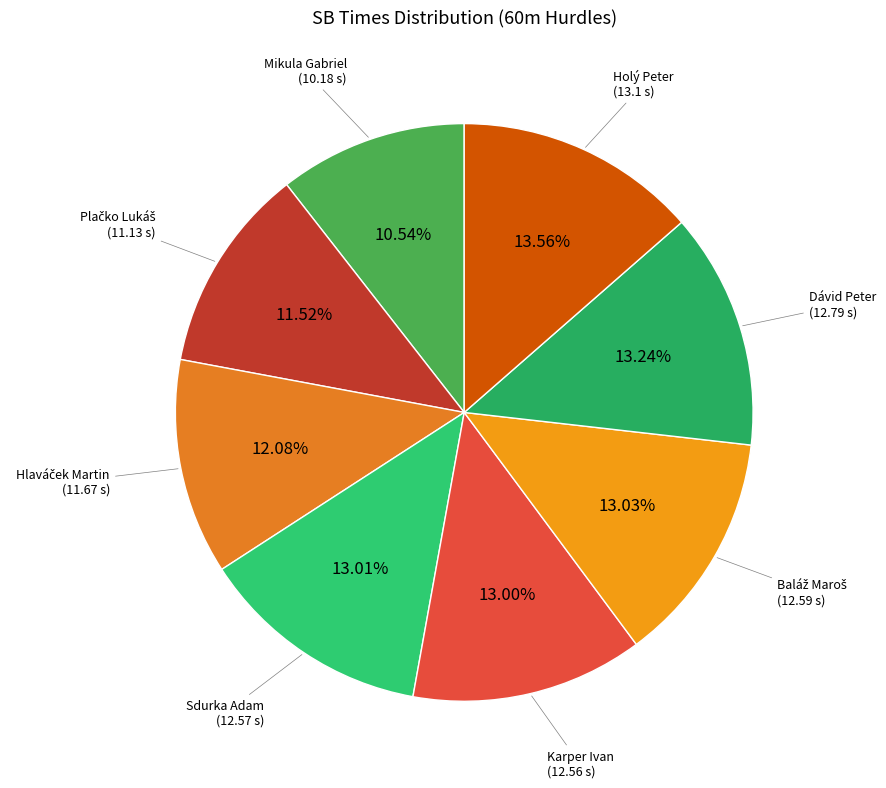

Which category has the smallest portion of the pie?

Mikula Gabriel